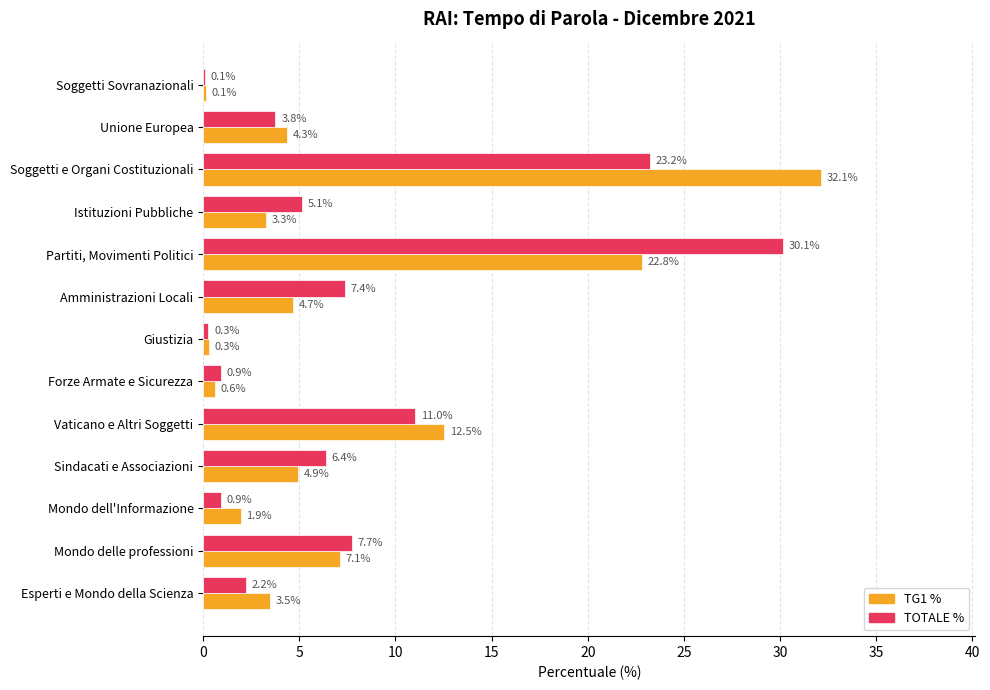

What is the average value of the TOTALE % series?

7.6